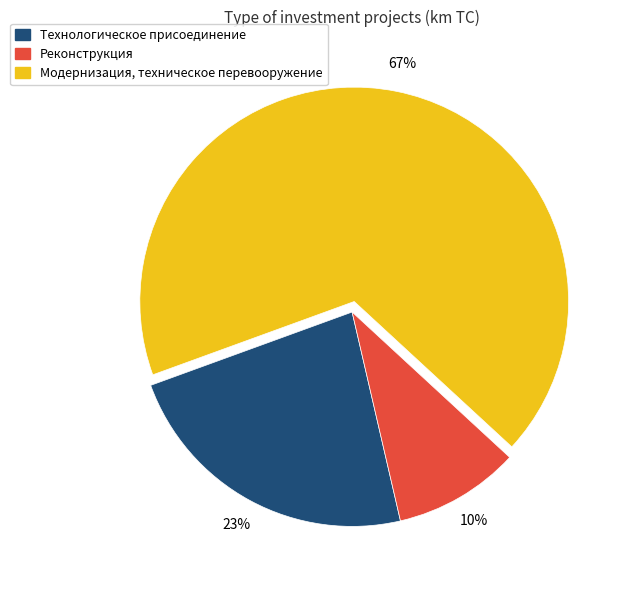

To the nearest percent, what is the average slice percentage?

33%